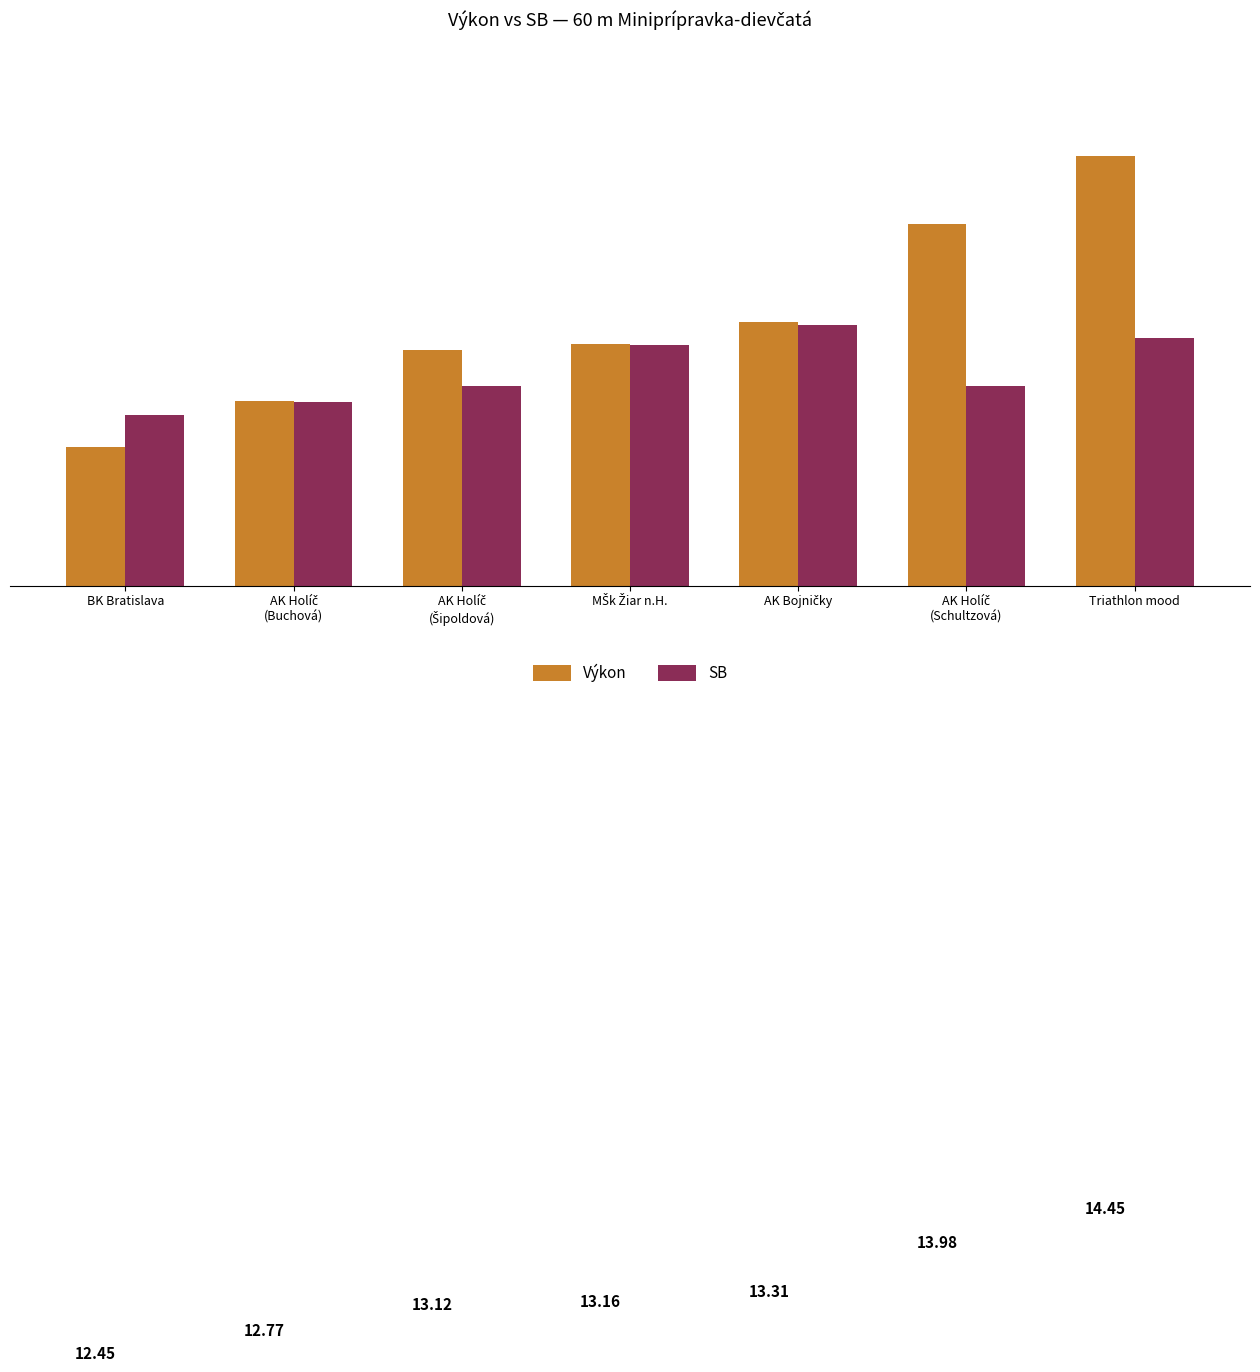

Rank the series by their average value, from highest to lowest.

Výkon, SB